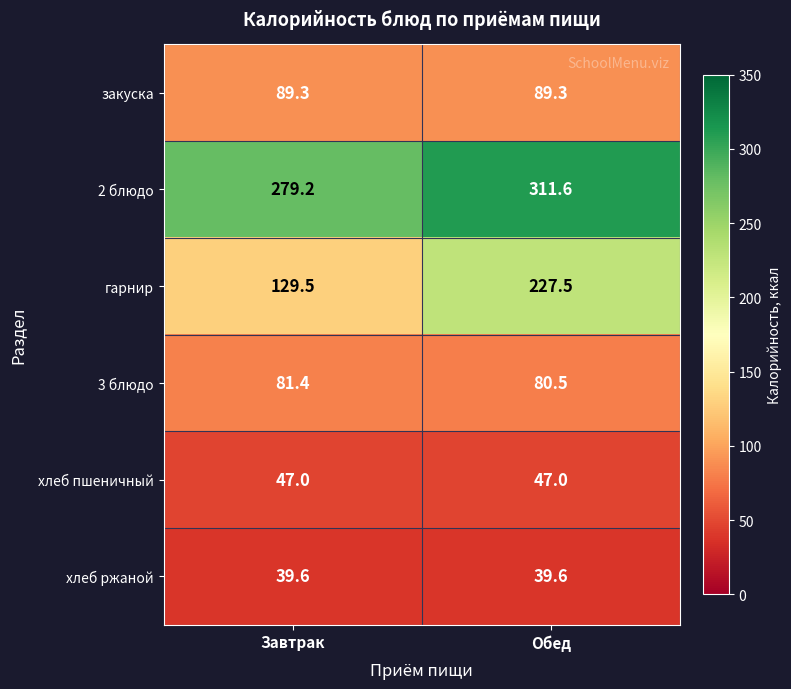

The 3 блюдо series shows 19.2 at Обед. True or false?

False